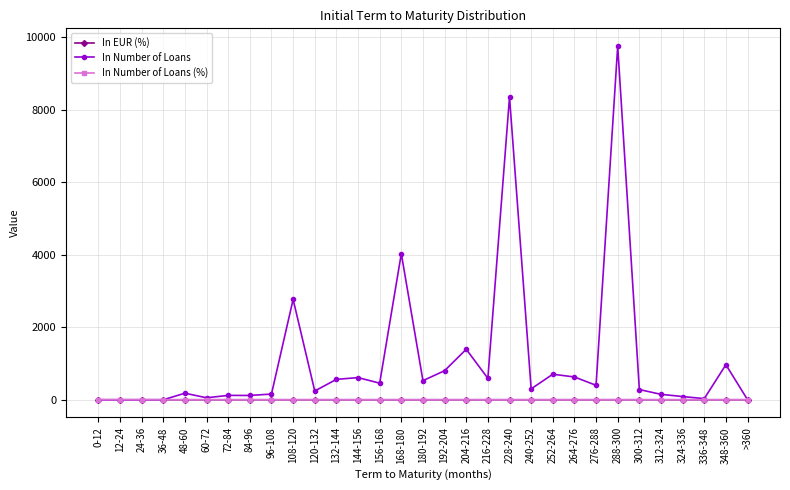

What is the sum of all In Number of Loans (%) values?

1.0